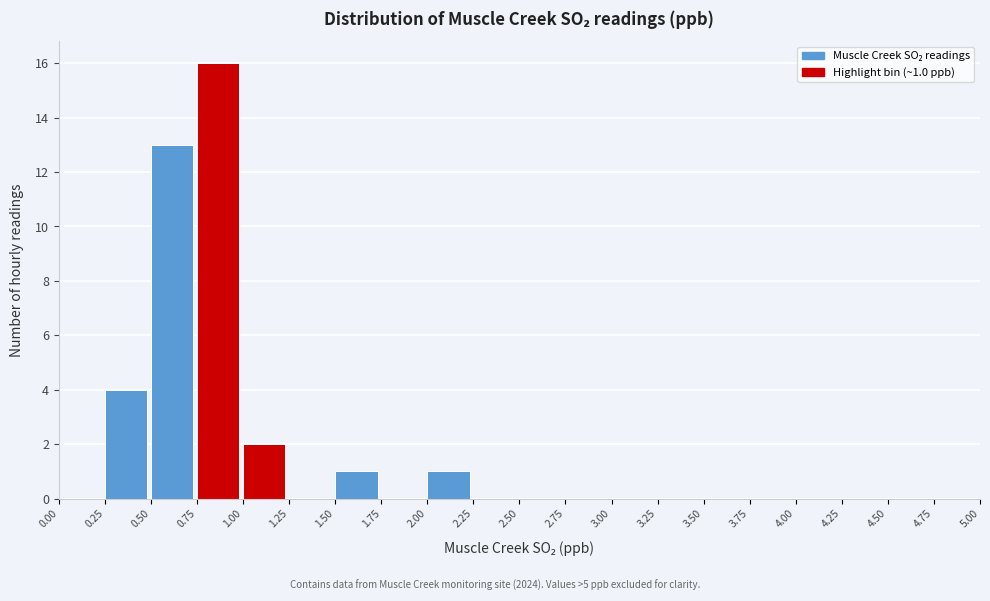

Over which range of the x-axis is the bar tallest?

0.75 to 1.00